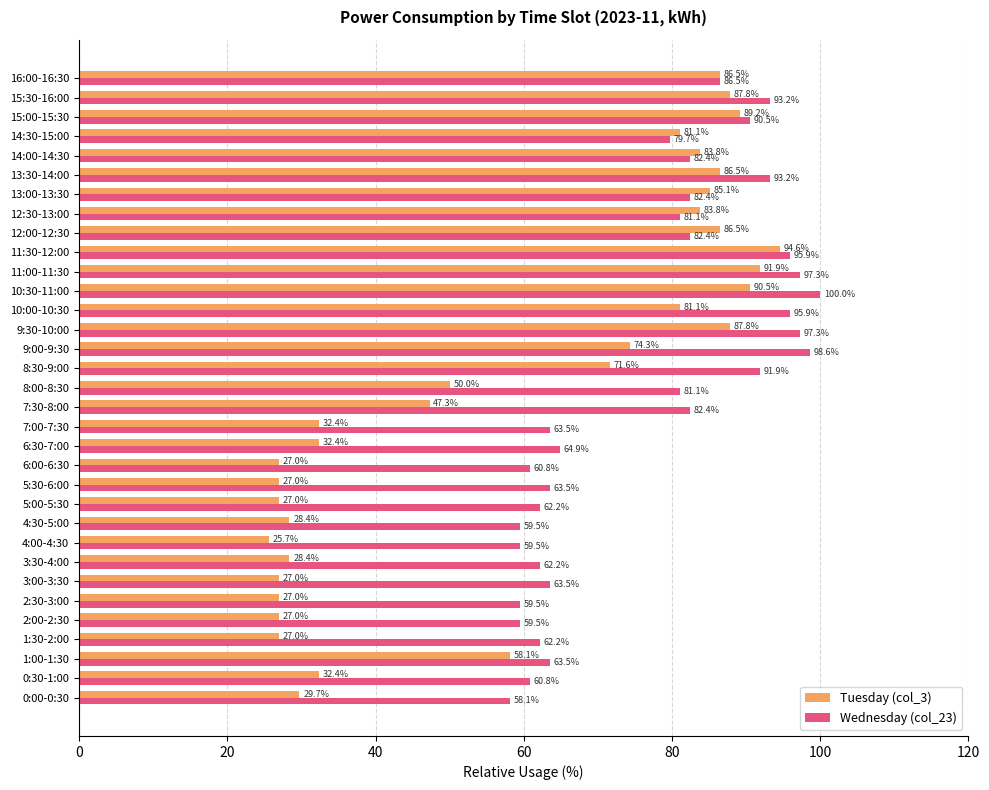

What is the maximum value for Wednesday (col_23)?

100.0